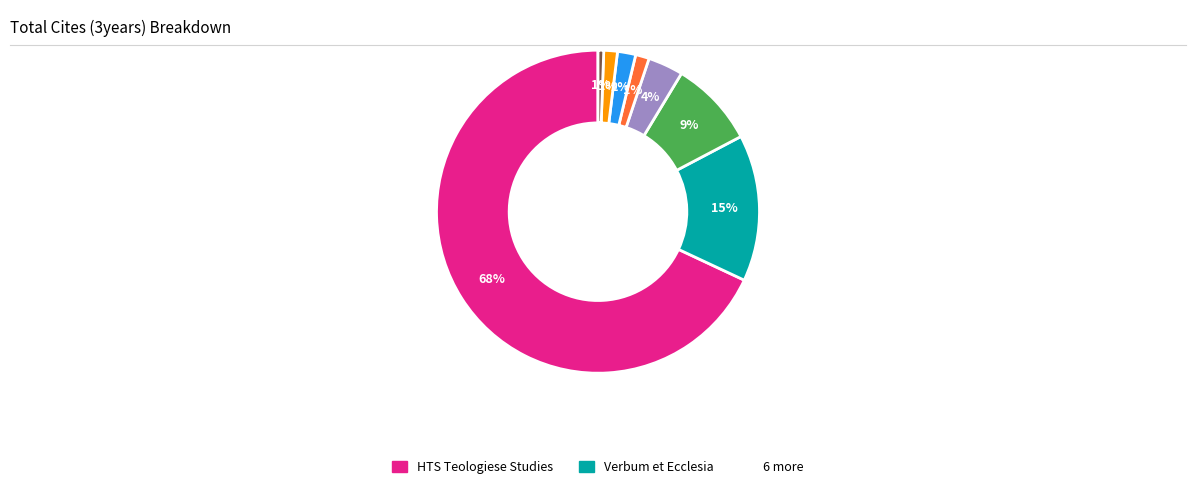

Does any single category account for the majority?

Yes